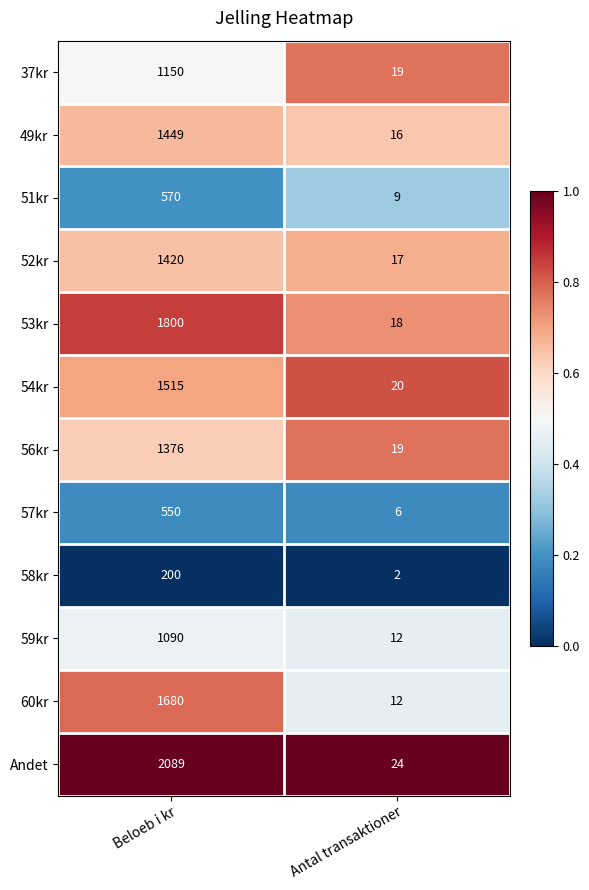

What is the total value across all series at Antal transaktioner?

174